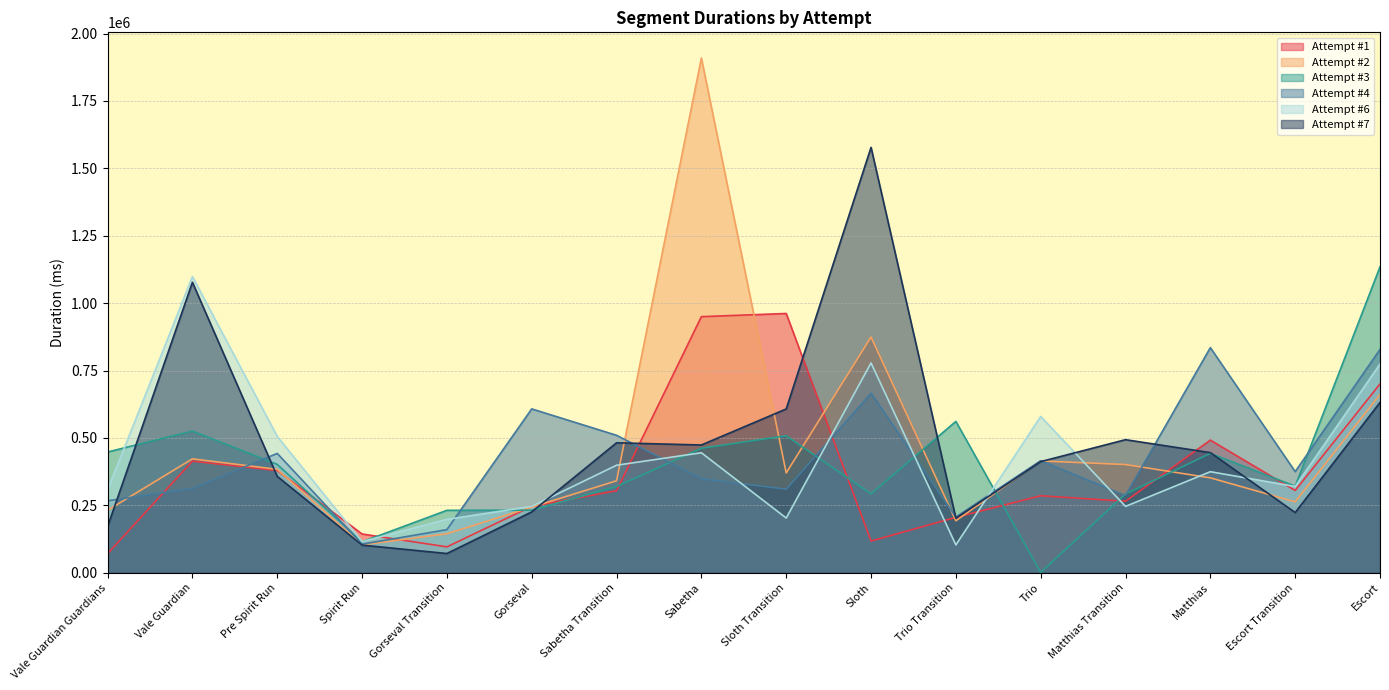

Reading left to right, what are all the values shown in this chart?

Attempt #1: 70698	413938	378878	143612	95810	246157	304246	949790	961610	117506	205366	285478	265031	491849	305134	700316
Attempt #2: 231430	422309	383406	103333	144413	243188	340898	1909069	369989	874177	192706	414712	401169	351844	262781	661019
Attempt #3: 447778	525417	401740	114420	231395	231899	319846	461646	507927	292606	561280	1178	291869	442713	320884	1134522
Attempt #4: 266678	312634	442410	105801	159750	607652	509651	348668	309739	665827	206482	415460	286046	834865	374916	828124
Attempt #6: 306872	1098576	505614	115295	197739	246089	398652	444910	202770	778021	103072	579696	246011	374671	319754	773900
Attempt #7: 170990	1077201	357316	102369	71178	225558	481864	473756	607387	1577842	202053	412019	493416	445439	223121	631565